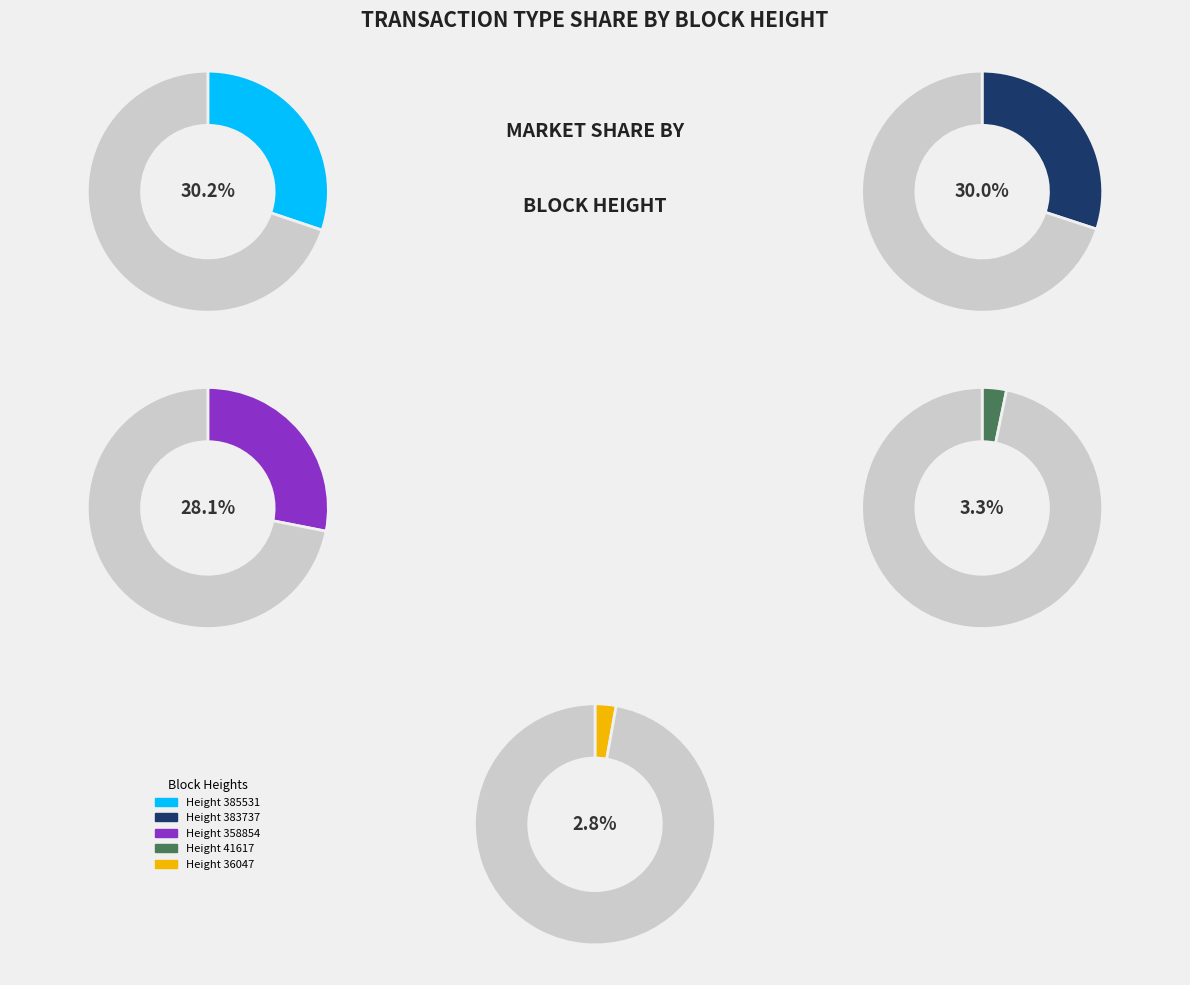

Which has a higher value, 36046 or 383737?

383737